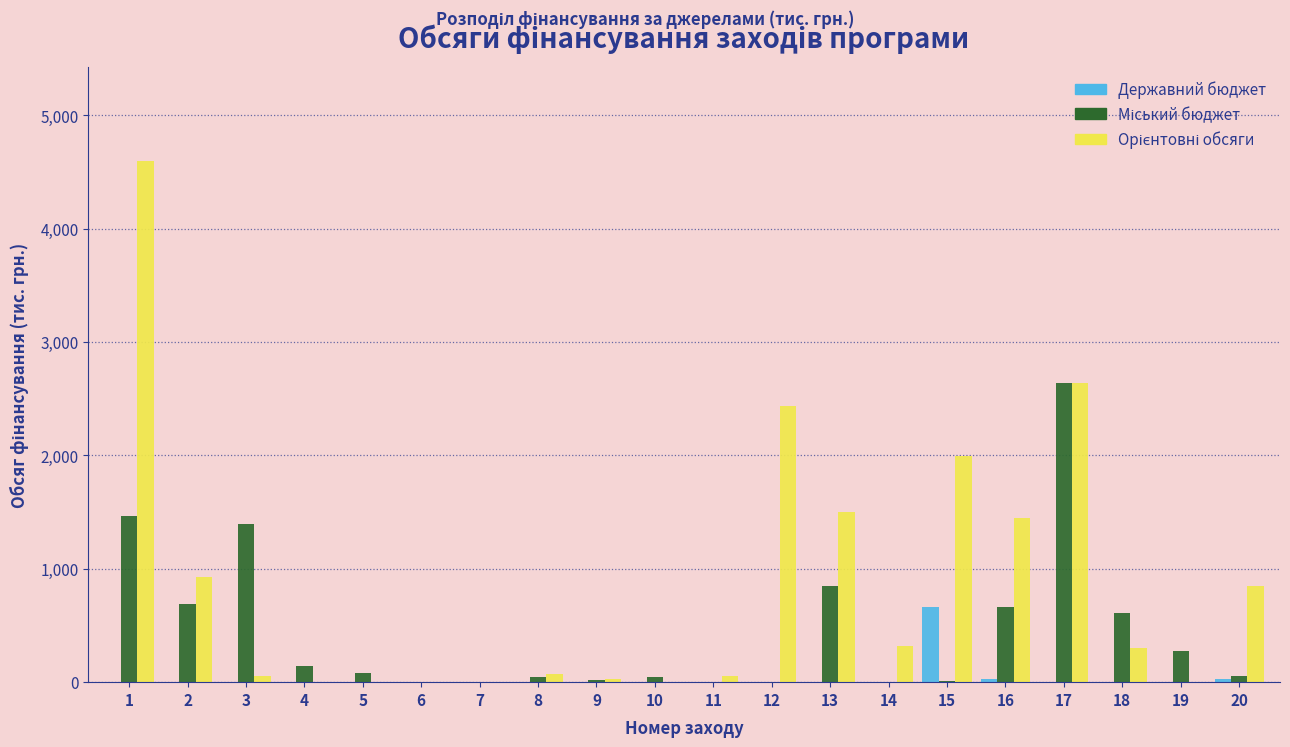

What is the maximum value shown in the chart?

4600.0